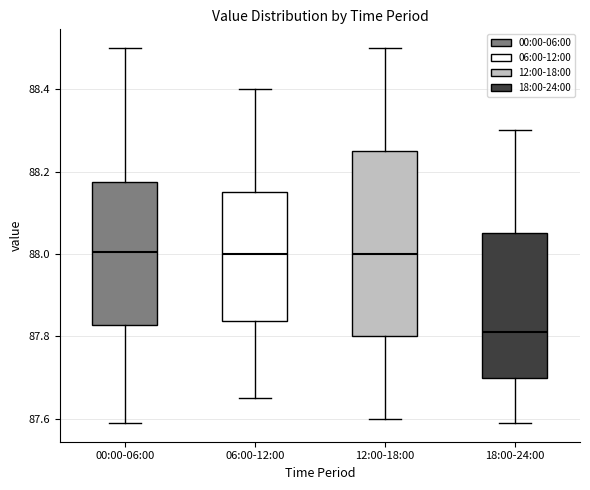

Which box is the tallest, from its lower edge to its upper edge?

12:00-18:00